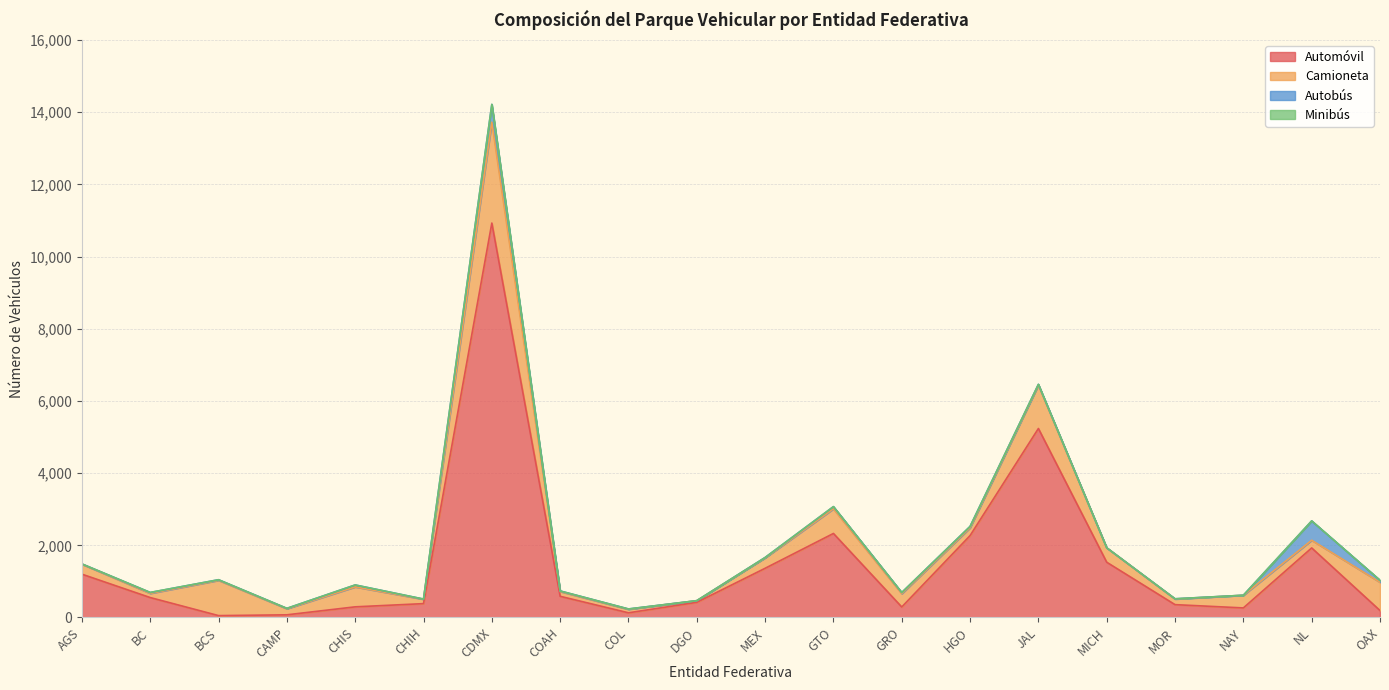

At how many categories does at least one series exceed 5172?

2